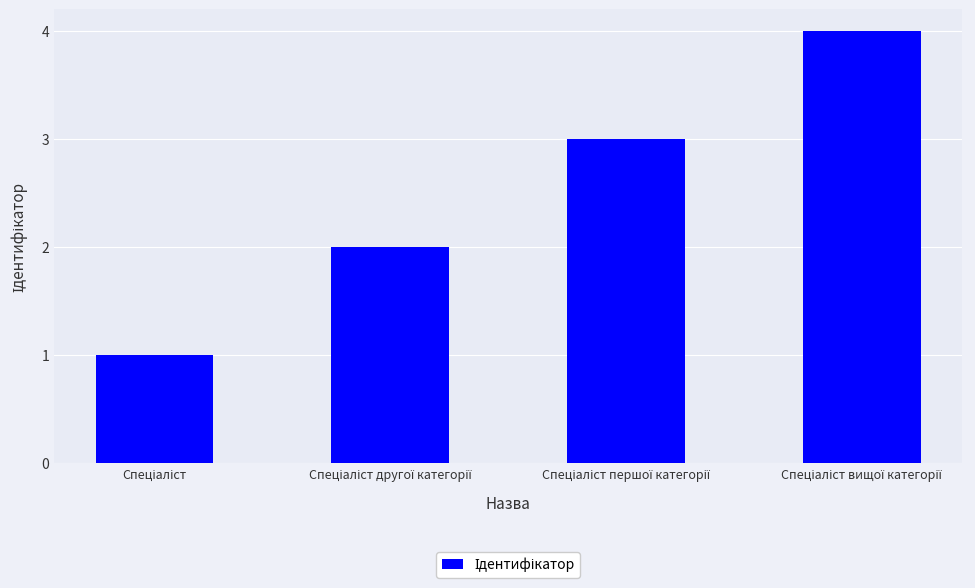

How many values are between 2 and 4?

3